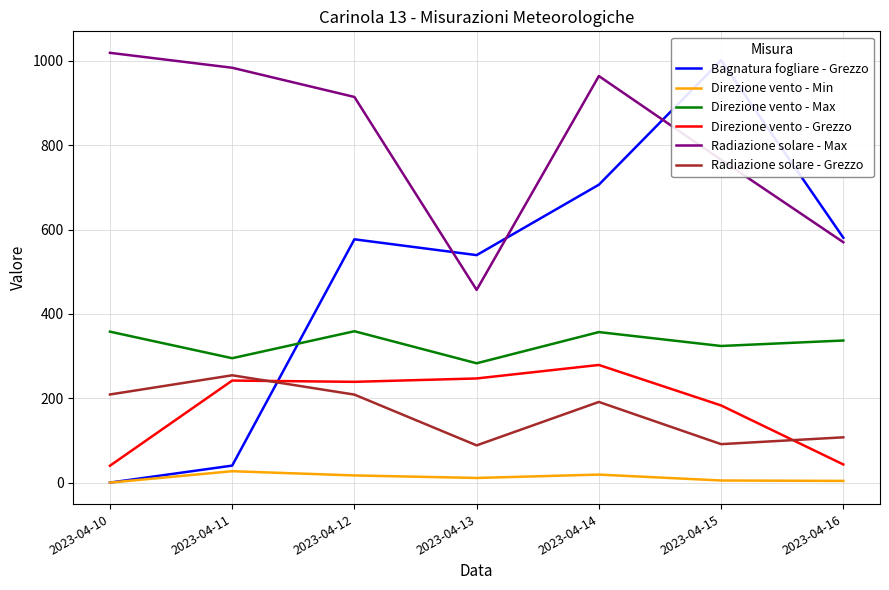

True or false: Direzione vento - Grezzo and Radiazione solare - Max intersect in this chart.

False